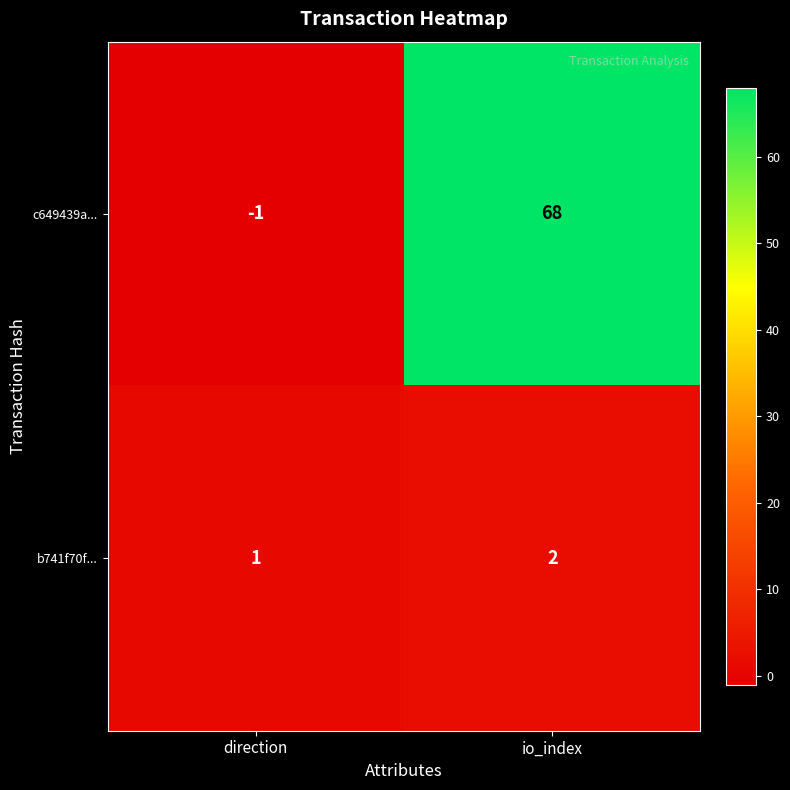

Reading right to left, extract all data points from this chart.

c649439a...: 68	-1
b741f70f...: 2	1